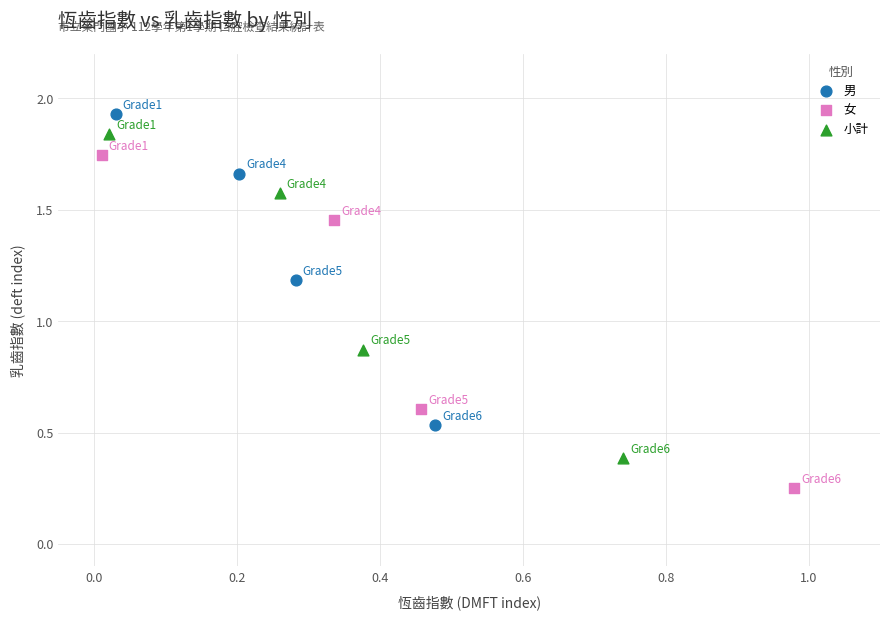

Which series contains the lowest Y value?

女